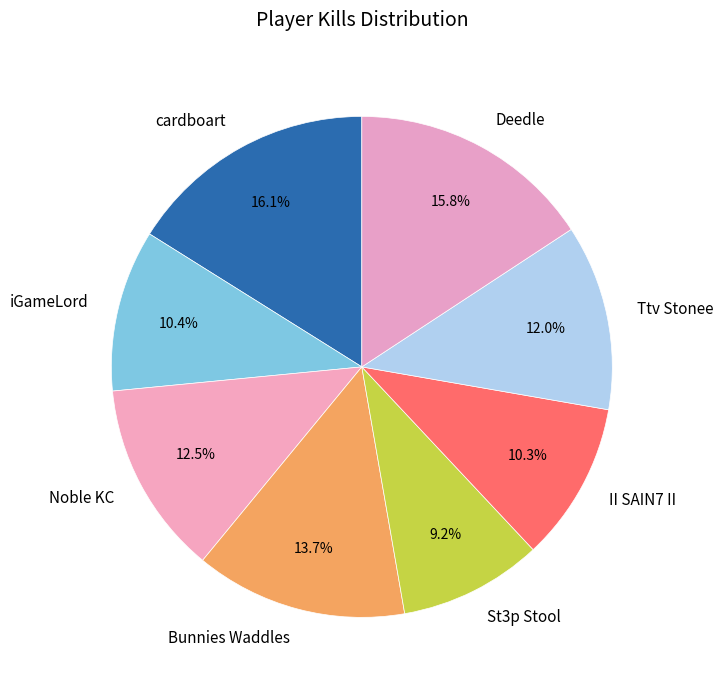

Is there a majority slice in this chart?

No